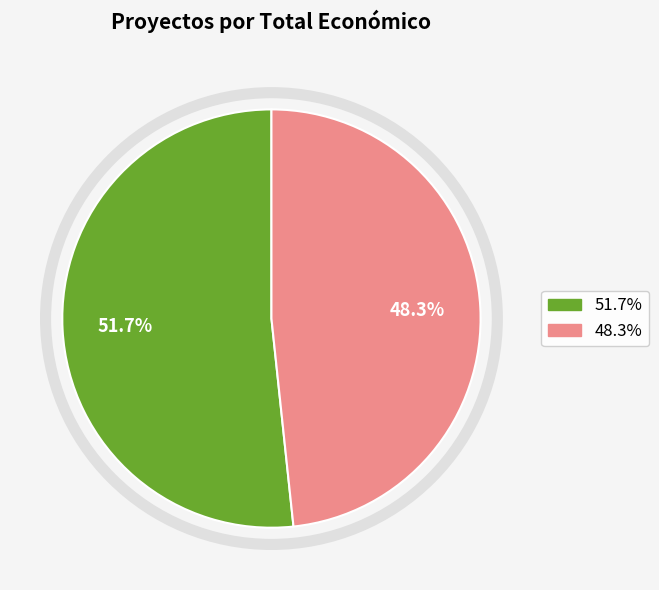

Is there a majority slice in this chart?

Yes